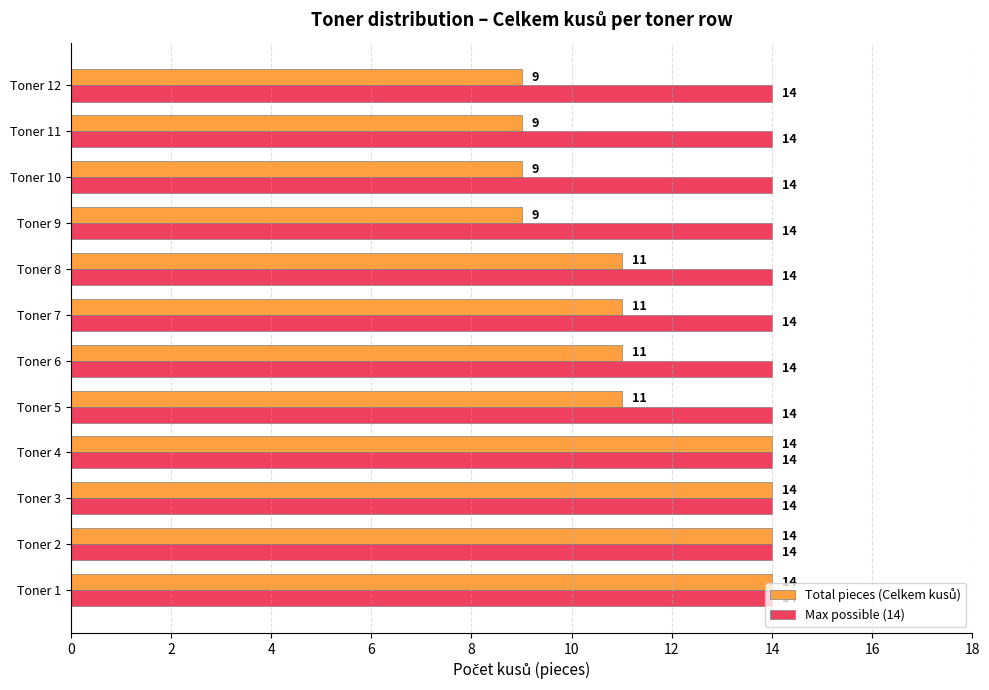

What is the difference between the highest and lowest values at Toner 7?

3